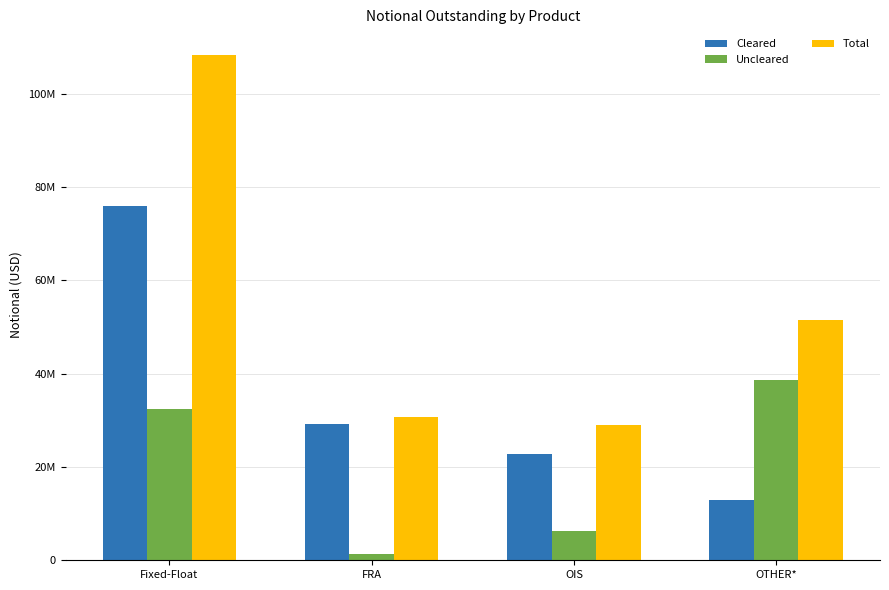

Does the chart contain any negative values?

No